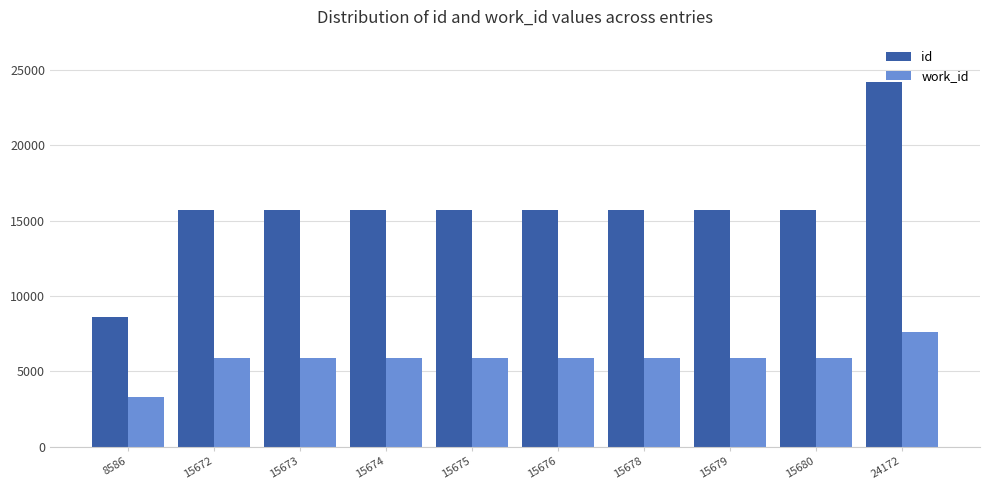

What is the difference between the maximum and second lowest values in the work_id series?

1682